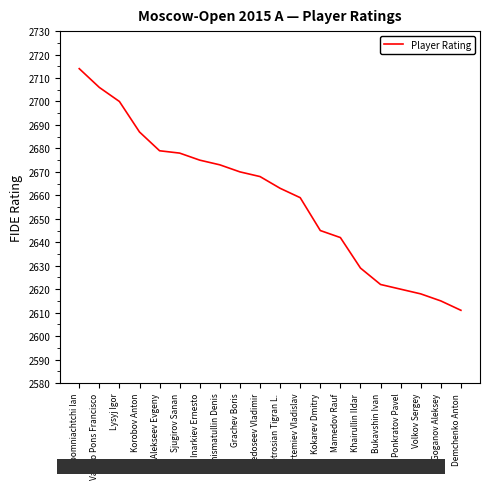

What is the greatest value displayed?

2714